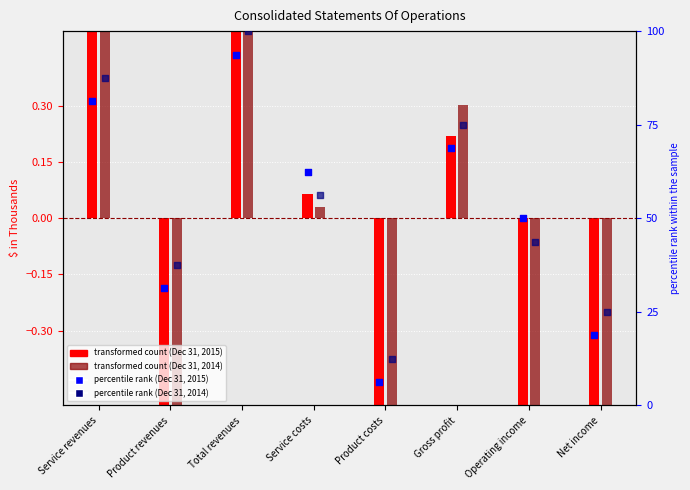

Is the value of Dec 31, 2015 (percentile) at Product costs greater than the value of Dec 31, 2015 (transformed) at Product costs?

Yes